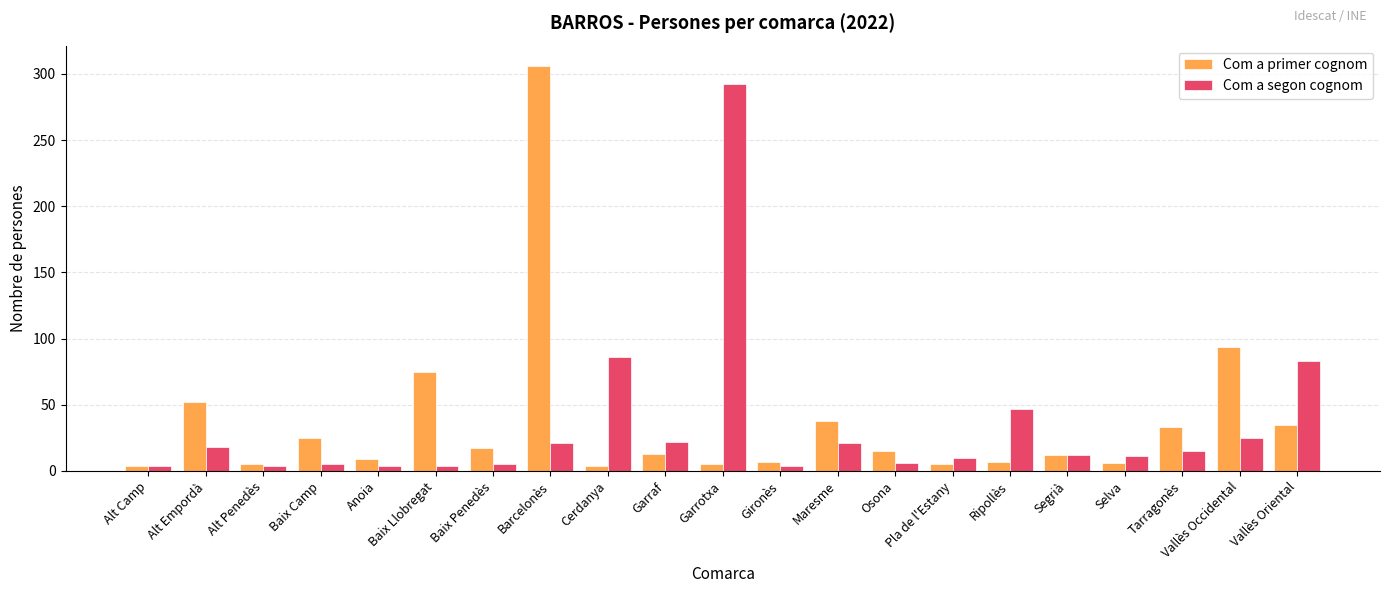

What position from the left is Alt Penedès?

3